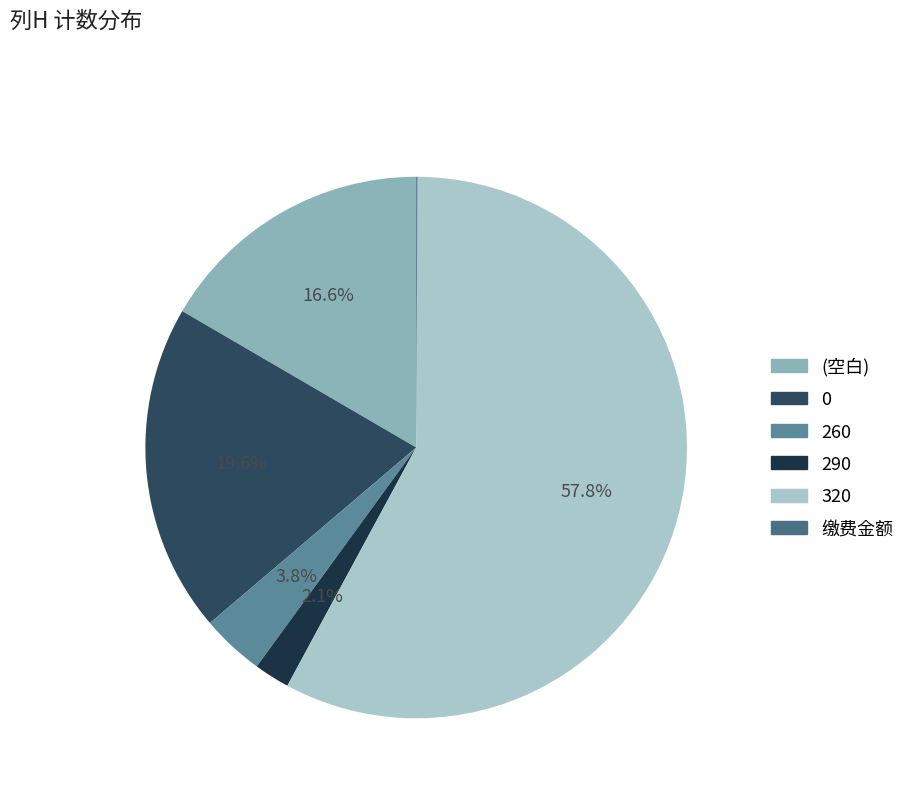

How many segments does this pie chart have?

6